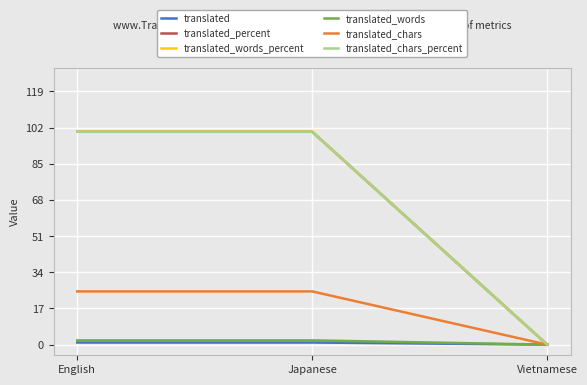

At how many categories does at least one series exceed 33?

2